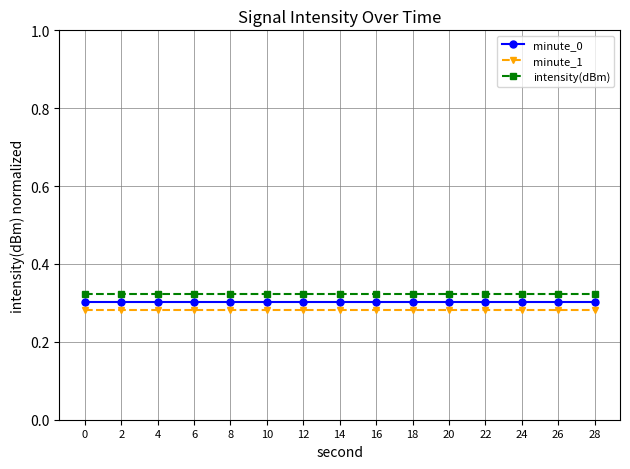

What is the total value across all series at 24?

0.9